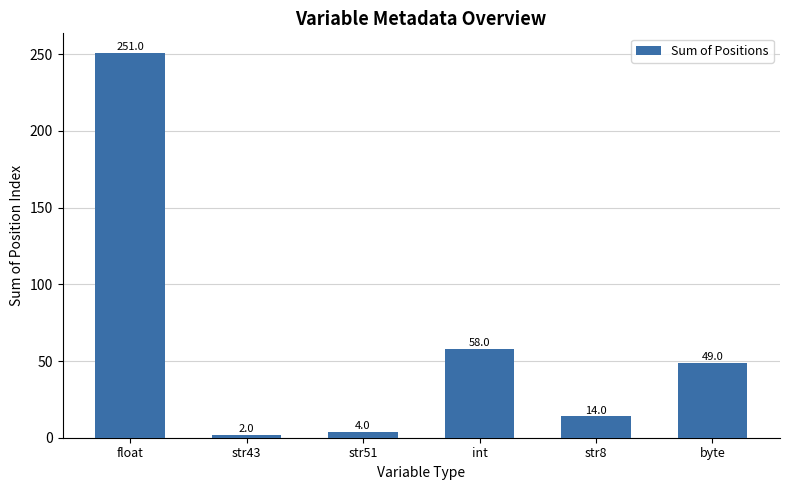

What is the label of the 1st bar from the right?

byte